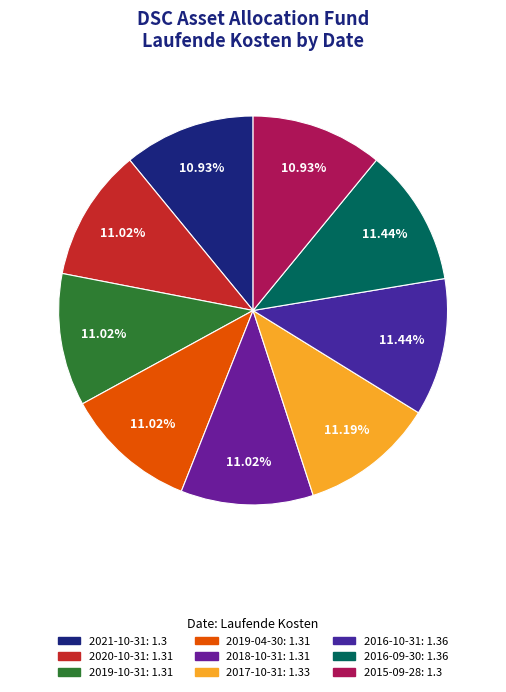

Count the number of slices in the pie.

9